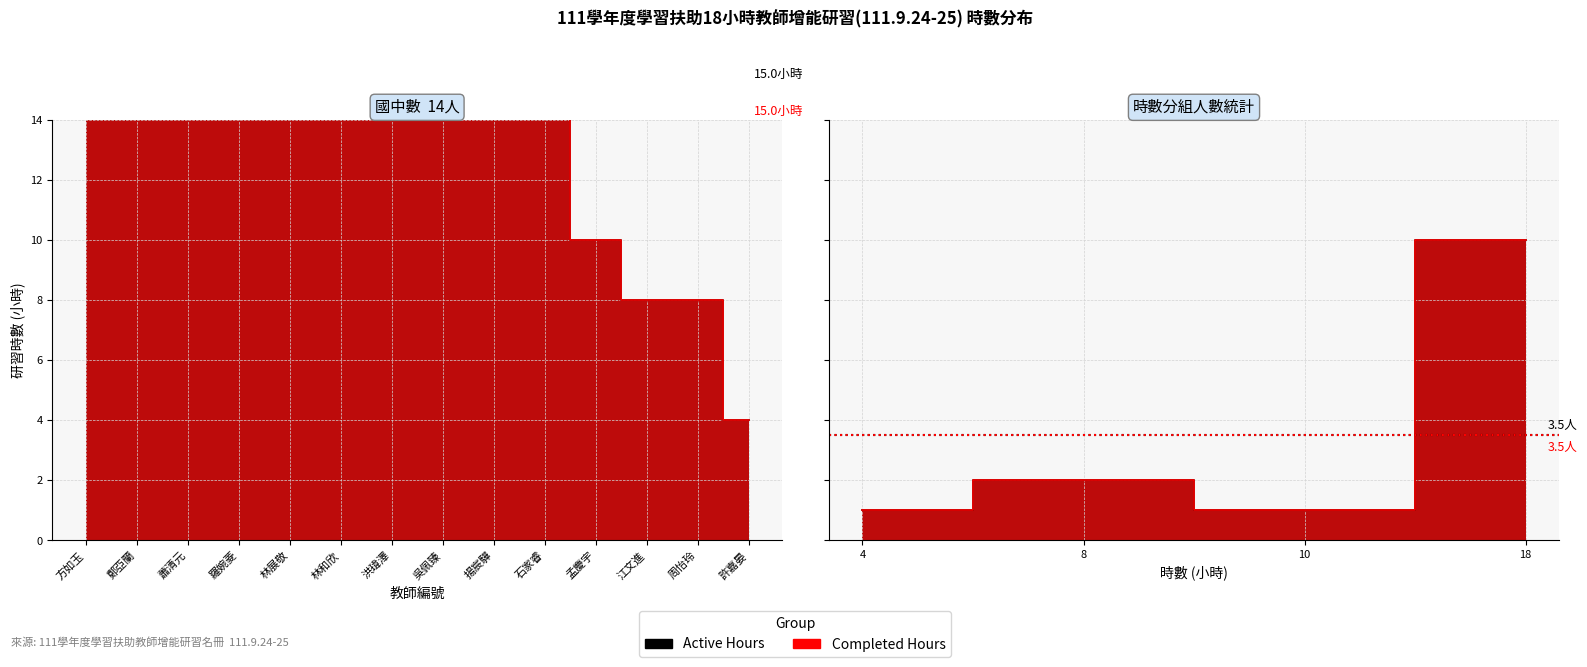

Reading left to right, what are all the values shown in this chart?

Active Hours: 方如玉=18	鄭亞蘭=18	蕭清元=18	羅婉菱=18	林展敬=18	林和欣=18	洪瑋澤=18	吳佩臻=18	揚宸驊=18	石家睿=18	孟慶宇=10	江文進=8	周怡玲=8	許嘉晏=4
Completed Hours: 方如玉=18	鄭亞蘭=18	蕭清元=18	羅婉菱=18	林展敬=18	林和欣=18	洪瑋澤=18	吳佩臻=18	揚宸驊=18	石家睿=18	孟慶宇=10	江文進=8	周怡玲=8	許嘉晏=4